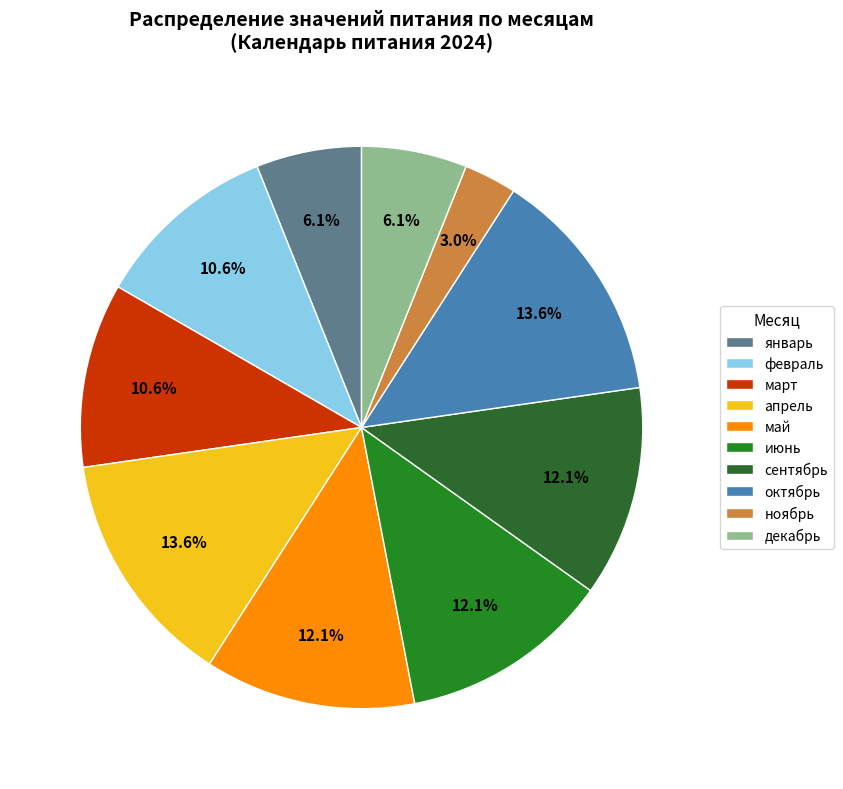

How many segments does this pie chart have?

10